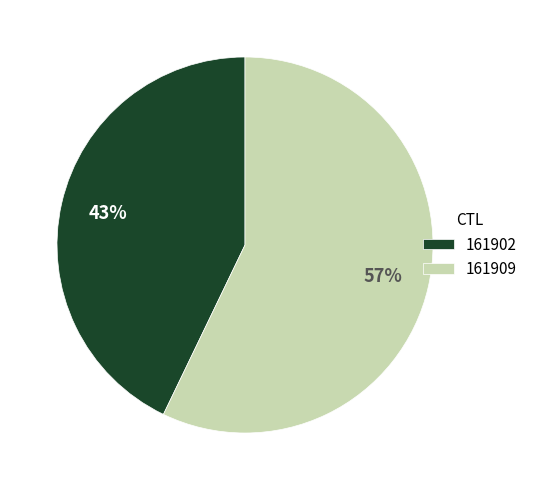

Approximately how many times larger is the value at 161909 compared to 161902?

1.3